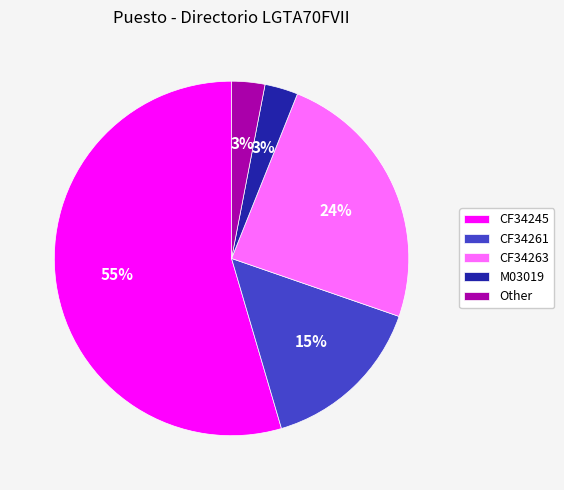

Which category has the biggest portion of the pie?

CF34245